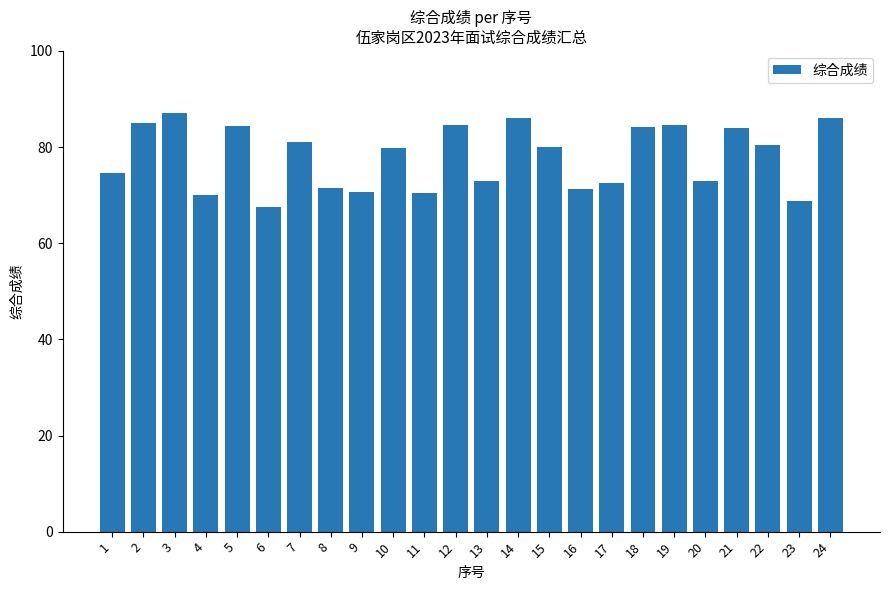

What is the average value?

78.0